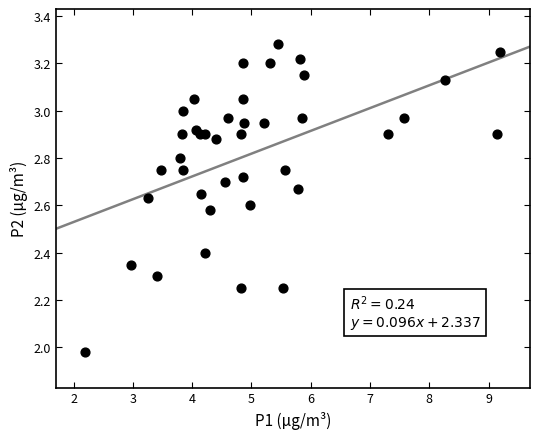

What is the range of Y values (max minus min)?

1.3